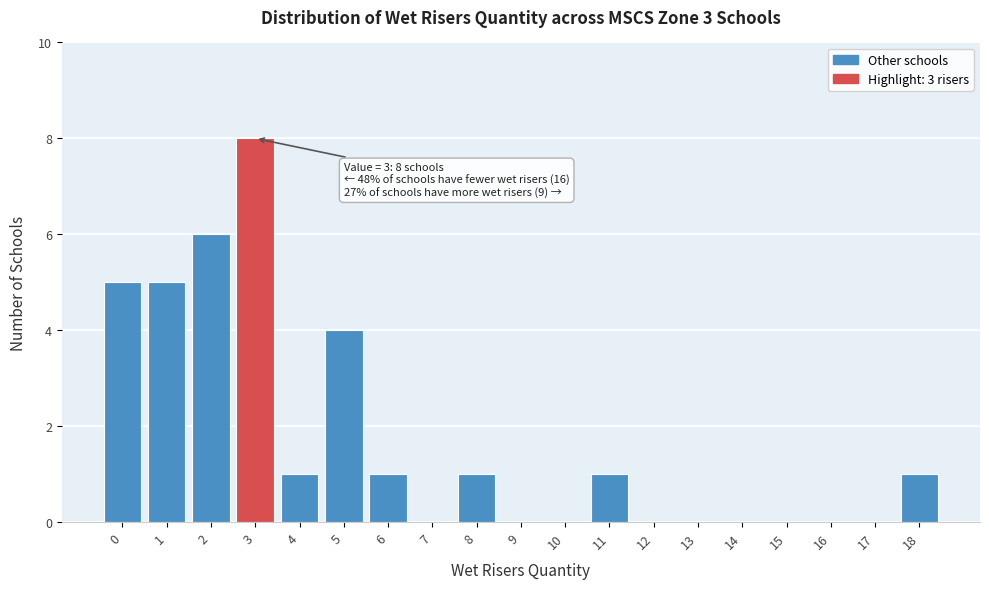

Over which range of the x-axis is the bar tallest?

2.5 to 3.5